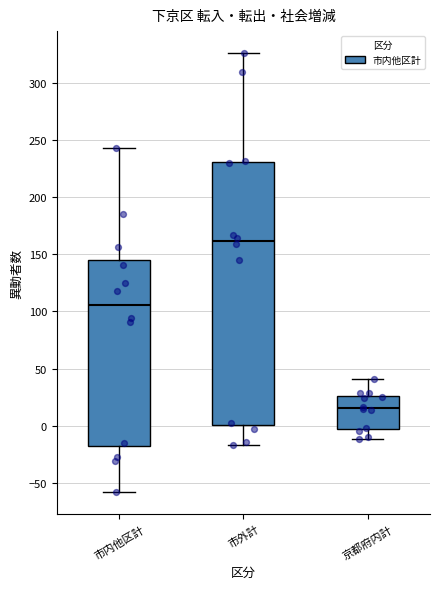

Reading left to right, read every box against the y-axis: the position of its median line, the range the box covers, and the ends of its whiskers. The values are not printed on the chart, so give them approximately, as read against the axis.

市内他区計: median 105, box -20 to 145, whiskers -60 to 245
市外計: median 160, box 0 to 230, whiskers -15 to 325
京都府内計: median 15, box -5 to 25, whiskers -10 to 40